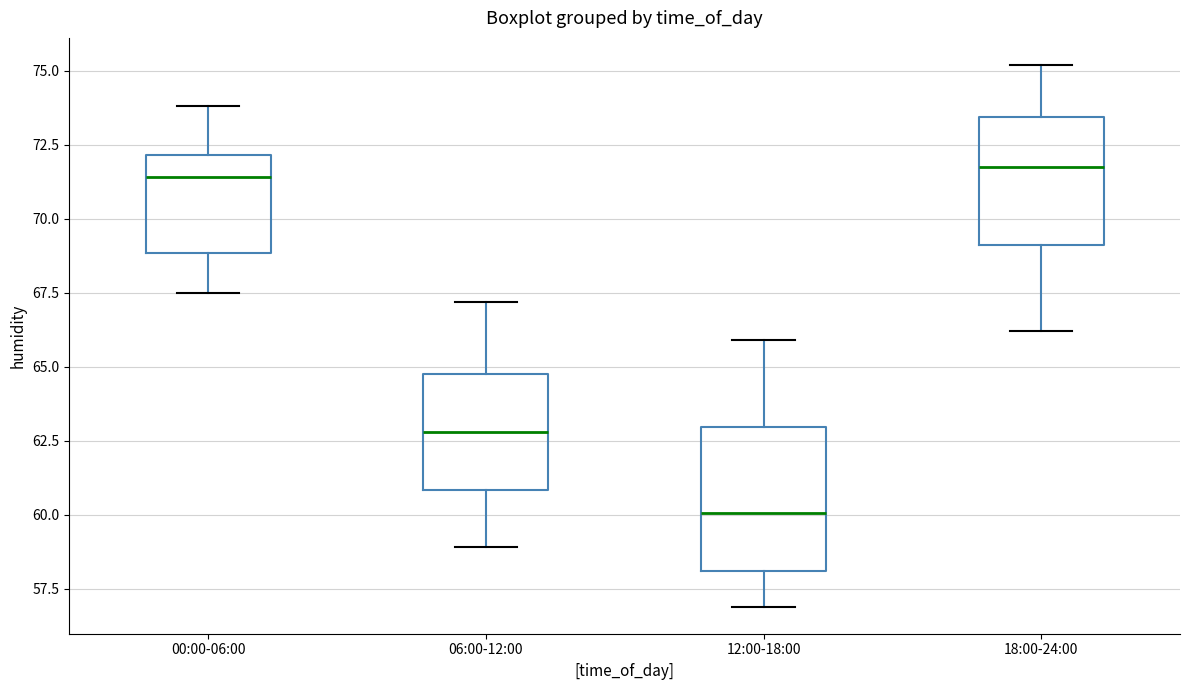

Where does the lower whisker of the box for 06:00-12:00 end on the y-axis? The values are not printed on the chart, so give them approximately, as read against the axis.

59.0